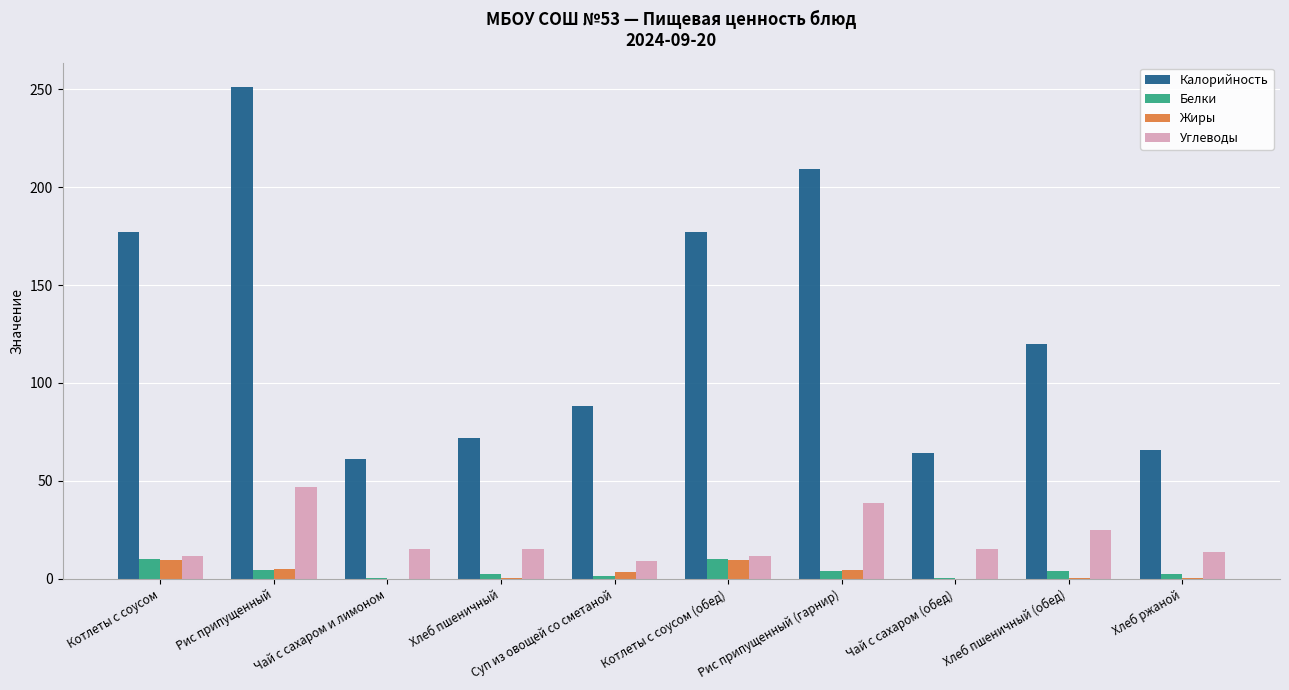

Between Котлеты с соусом and Хлеб ржаной, which series saw the biggest shift?

Калорийность